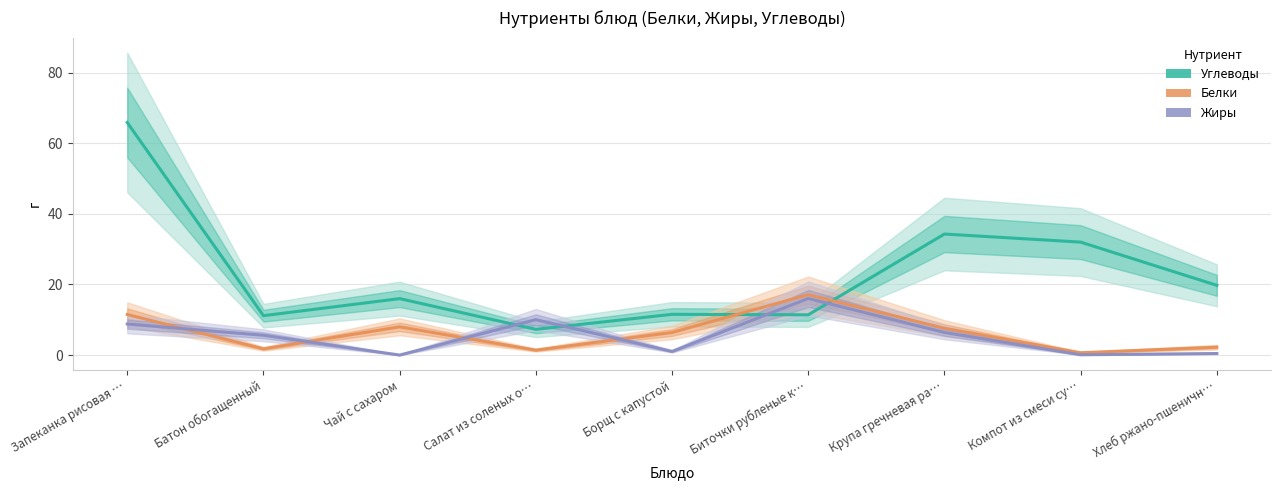

The value of Белки at Крупа гречневая ра… is 5.0. True or false?

False